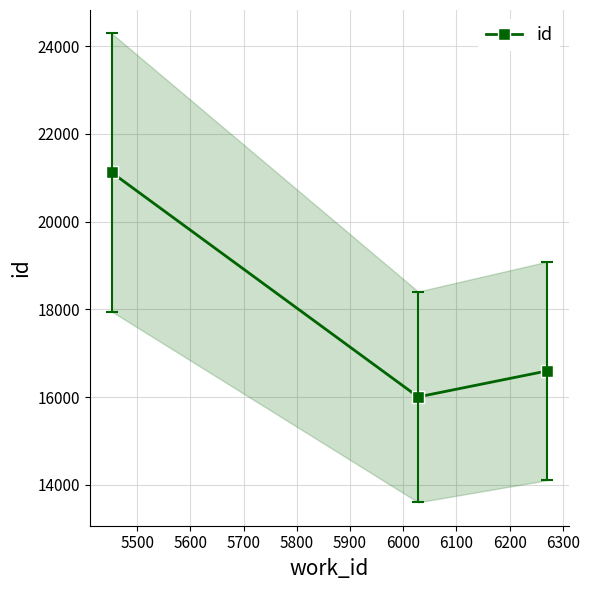

What is the value of the id point at the 3rd from the left?

16597